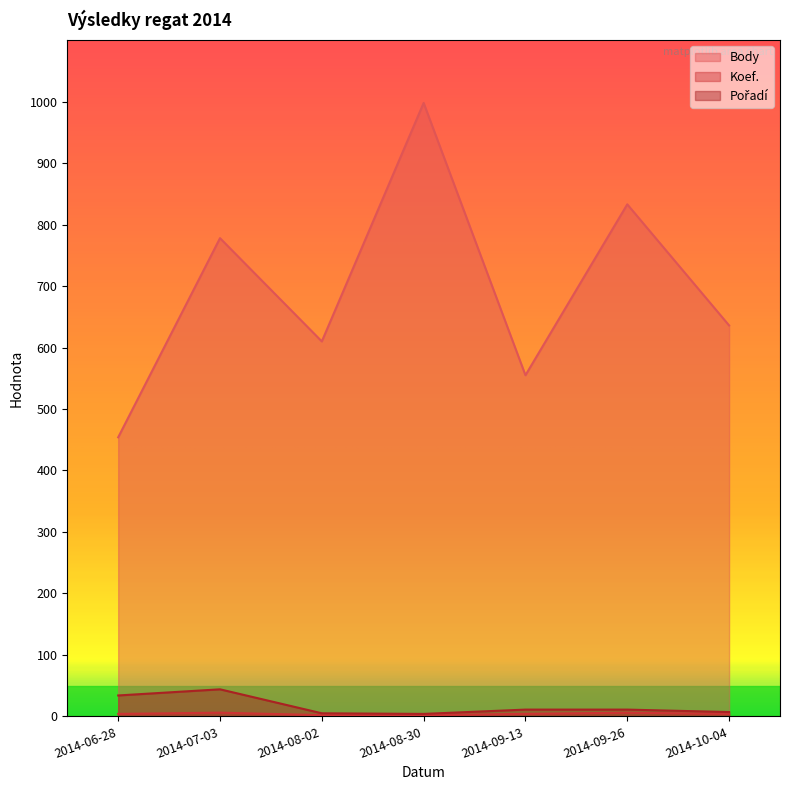

The Pořadí series shows 5 at 2014-08-02. True or false?

True